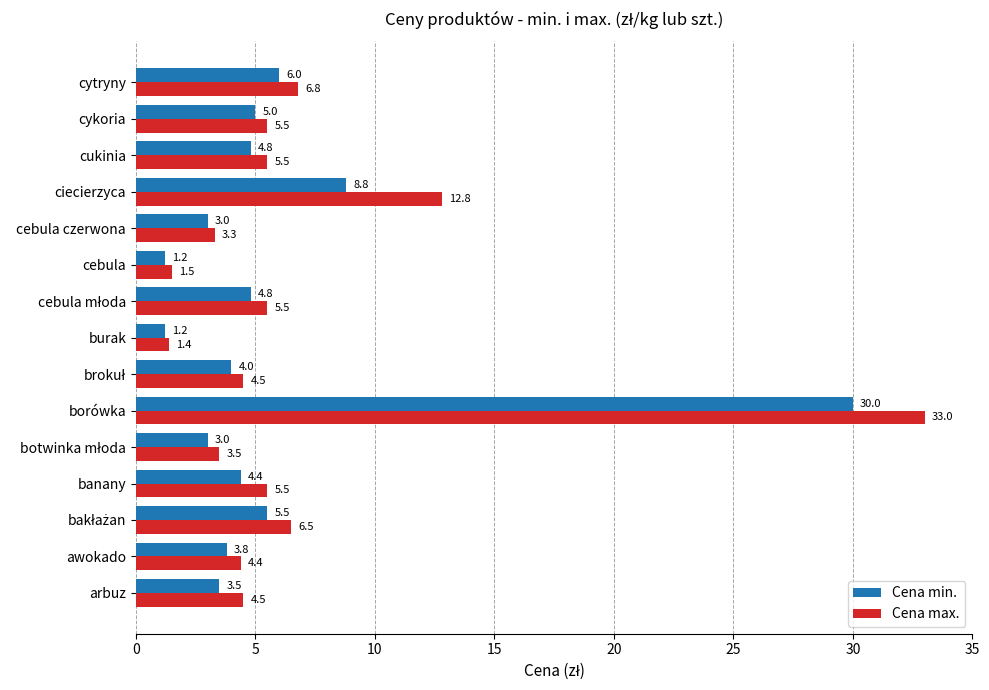

Rank the series by their average value, from highest to lowest.

Cena max., Cena min.